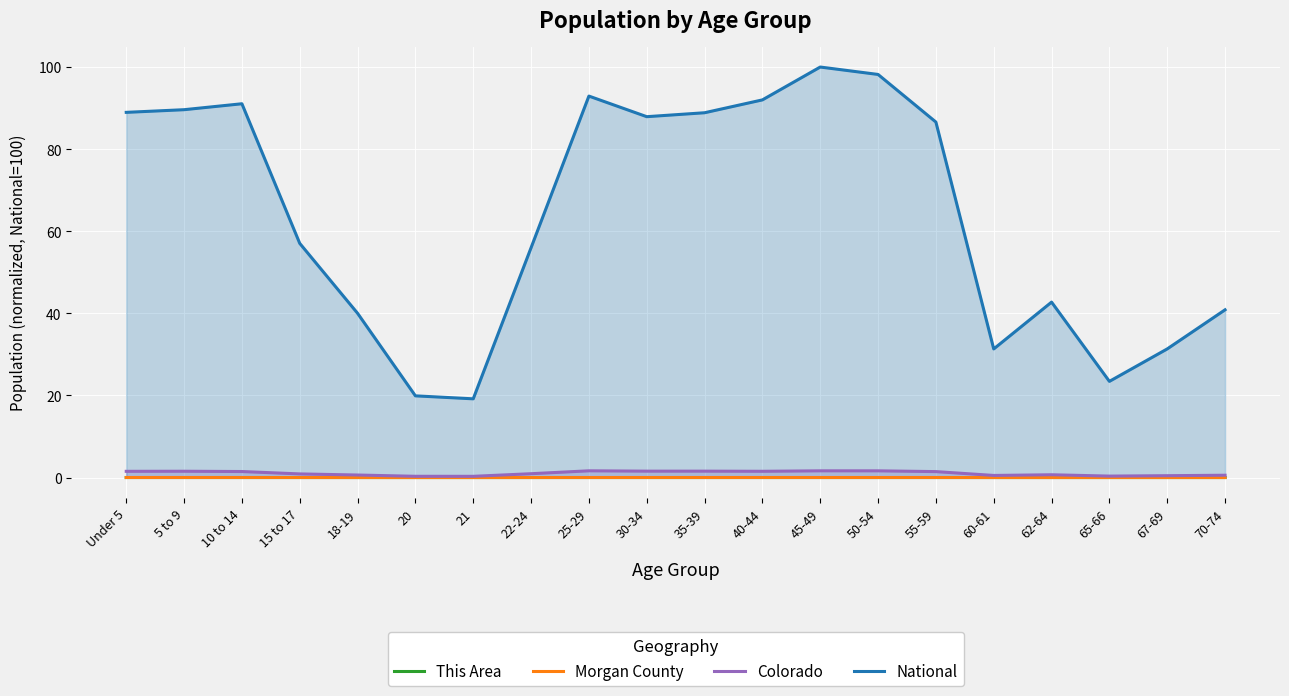

Where is the first local minimum for Morgan County?

20